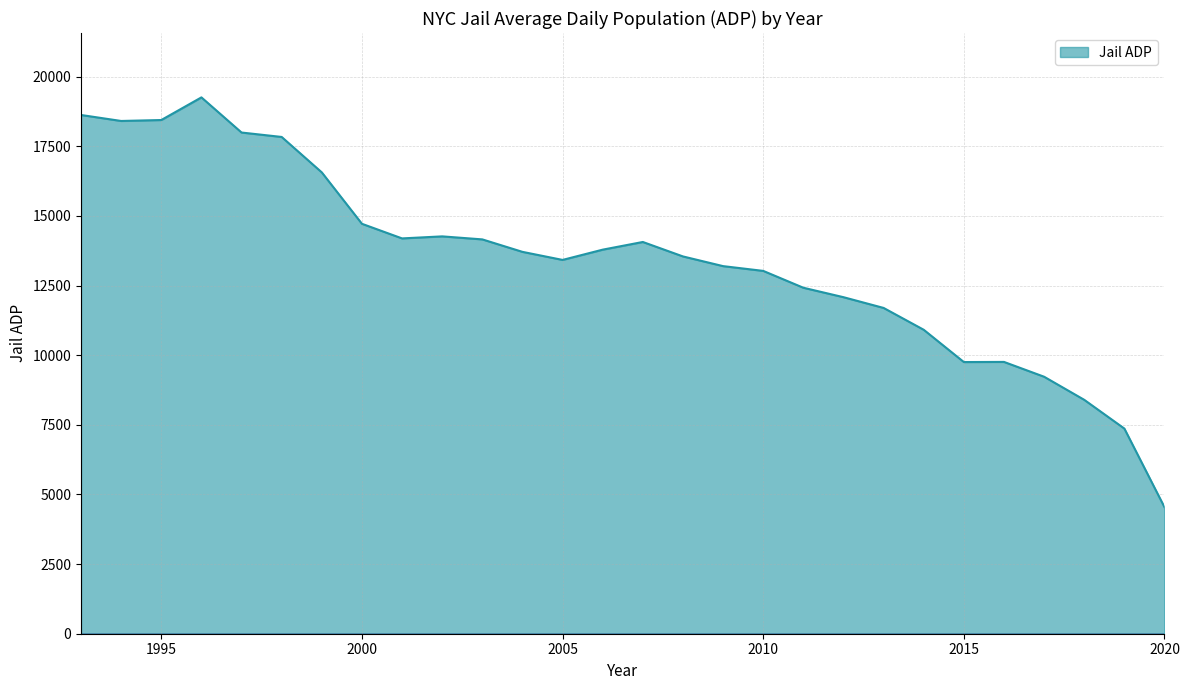

What is the greatest value displayed?

19255.1